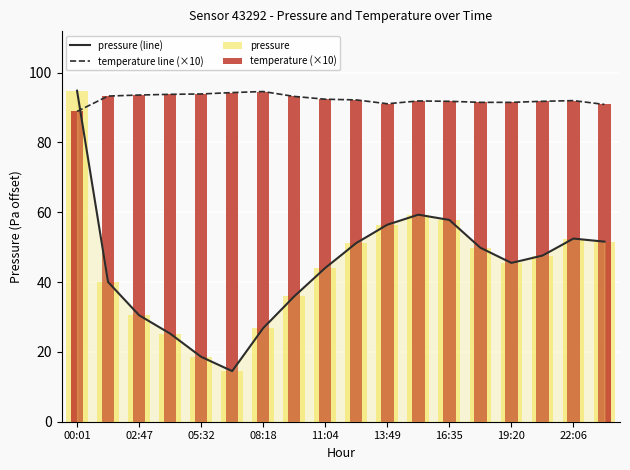

What is the sum of all pressure (line) values?

802.2